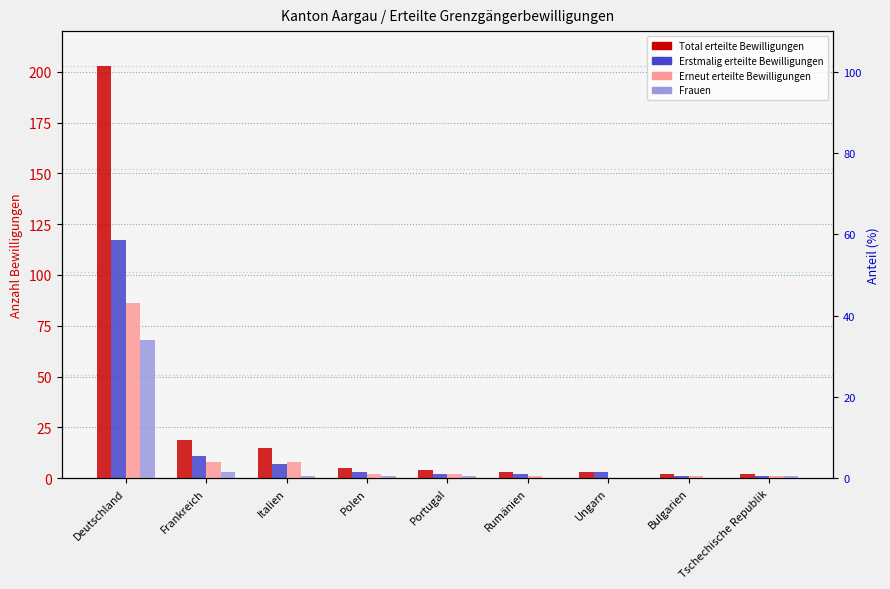

List the series in order of their peak value, highest first.

Total erteilte Bewilligungen, Erstmalig erteilte Bewilligungen, Erneut erteilte Bewilligungen, Frauen